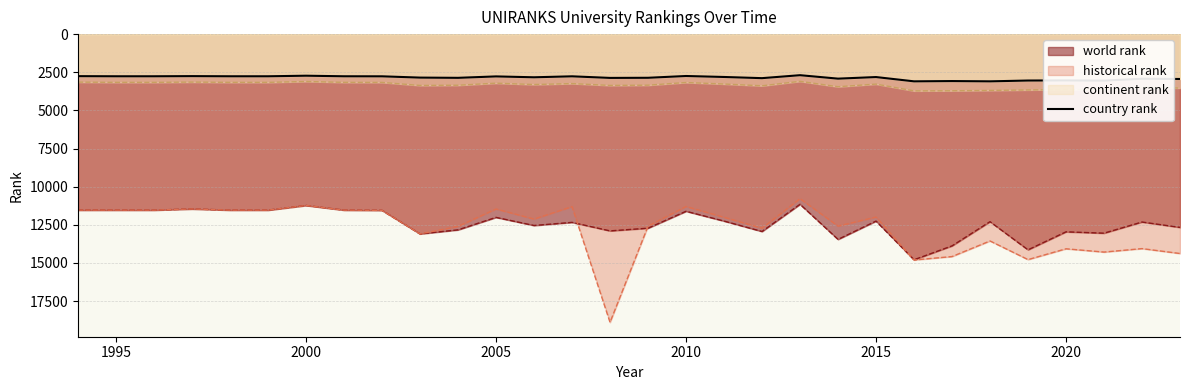

Reading right to left, extract all data points from this chart.

world rank: 2023=12671.0	2022=12318.0	2021=13049.0	2020=12961.0	2019=14141.0	2018=12296.0	2017=13882.0	2016=14792.0	2015=12256.0	2014=13457.0	2013=11155.0	2012=12938.0	2011=12255.0	2010=11614.0	2009=12722.0	2008=12899.0	2007=12341.0	2006=12545.0	2005=12014.0	2004=12831.0	2003=13096.0	2002=11553.0	2001=11538.0	2000=11233.0	1999=11538.0	1998=11538.0	1997=11462.0	1996=11538.0	1995=11538.0	1994=11538.0
continent rank: 2023=3537.0	2022=3484.0	2021=3633.0	2020=3637.0	2019=3659.0	2018=3691.0	2017=3714.0	2016=3721.0	2015=3278.0	2014=3449.0	2013=3096.0	2012=3388.0	2011=3272.0	2010=3173.0	2009=3348.0	2008=3364.0	2007=3243.0	2006=3306.0	2005=3216.0	2004=3351.0	2003=3365.0	2002=3167.0	2001=3163.0	2000=3106.0	1999=3163.0	1998=3163.0	1997=3145.0	1996=3163.0	1995=3163.0	1994=3147.0
country rank: 2023=2942.0	2022=2926.0	2021=3051.0	2020=3036.0	2019=3043.0	2018=3096.0	2017=3078.0	2016=3096.0	2015=2815.0	2014=2919.0	2013=2693.0	2012=2887.0	2011=2810.0	2010=2746.0	2009=2863.0	2008=2871.0	2007=2767.0	2006=2830.0	2005=2773.0	2004=2866.0	2003=2851.0	2002=2767.0	2001=2764.0	2000=2727.0	1999=2764.0	1998=2764.0	1997=2754.0	1996=2764.0	1995=2764.0	1994=2756.0
historical rank: 2023=14381.0	2022=14060.5	2021=14287.5	2020=14072.5	2019=14781.0	2018=13559.0	2017=14581.5	2016=14806.5	2015=11991.5	2014=12584.0	2013=10785.5	2012=12723.0	2011=12006.5	2010=11300.0	2009=12592.0	2008=18892.0	2007=11308.5	2006=12124.0	2005=11463.5	2004=12604.0	2003=13096.0	2002=11553.0	2001=11538.0	2000=11233.0	1999=11538.0	1998=11538.0	1997=11462.0	1996=11538.0	1995=11538.0	1994=11538.0